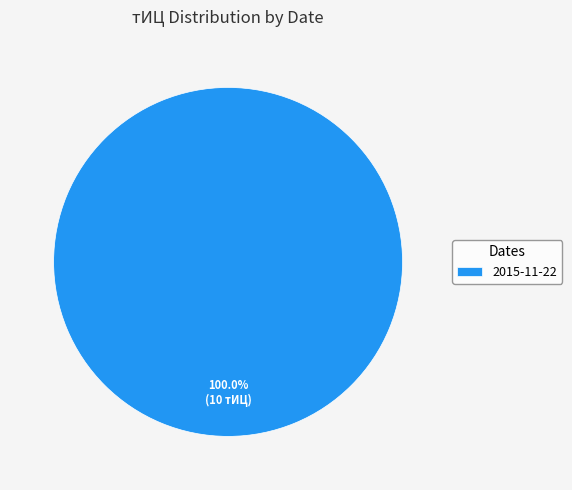

Is there any slice that represents more than half of the pie?

Yes